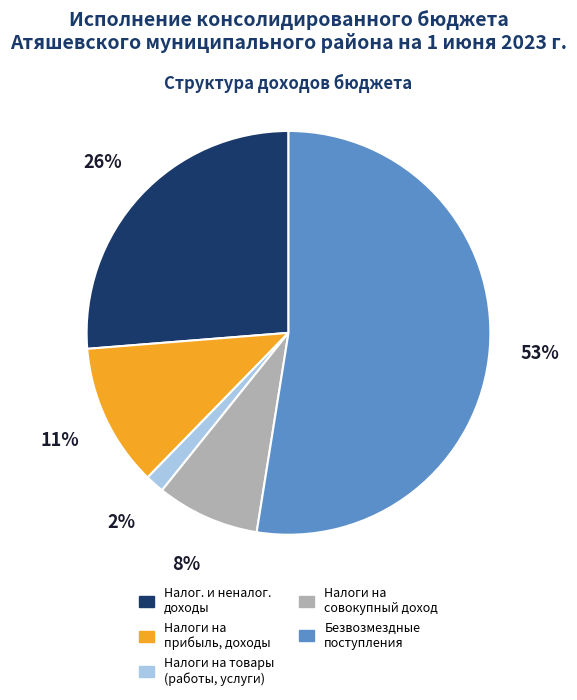

Is there a majority slice in this chart?

Yes